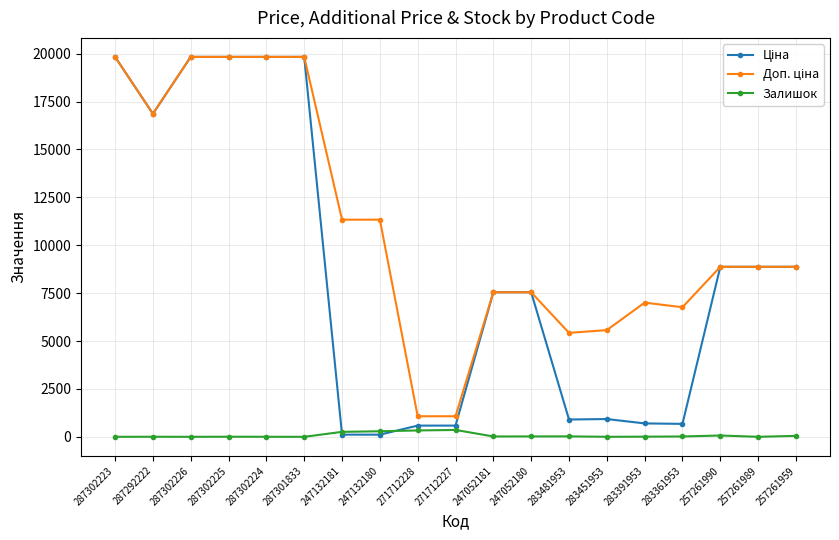

In Залишок, how many points are lower than both neighbors (excluding endpoints)?

5